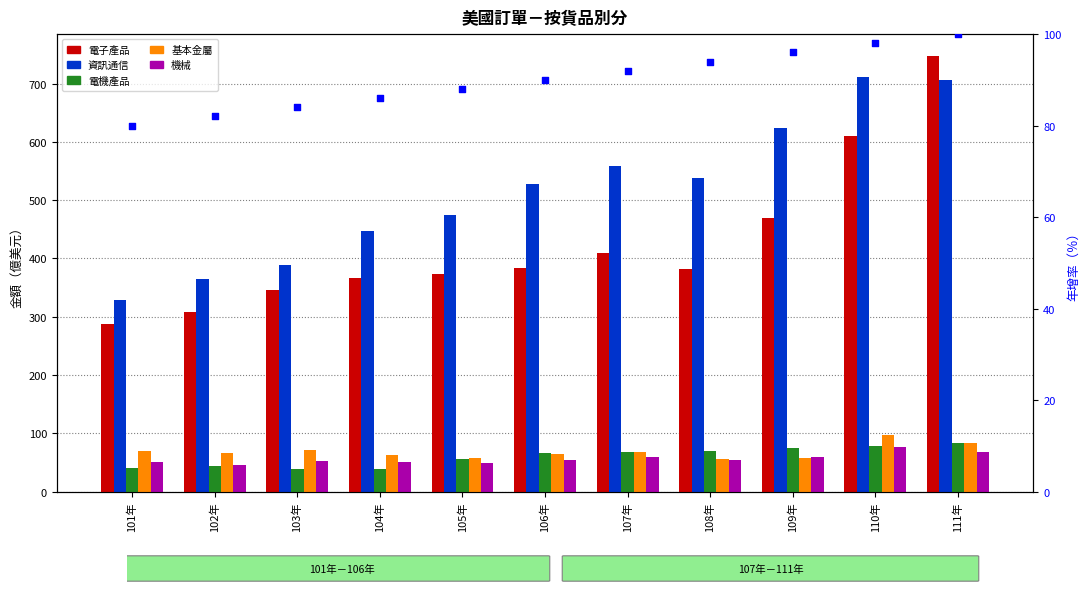

Which series has the largest total across all categories?

資訊通信